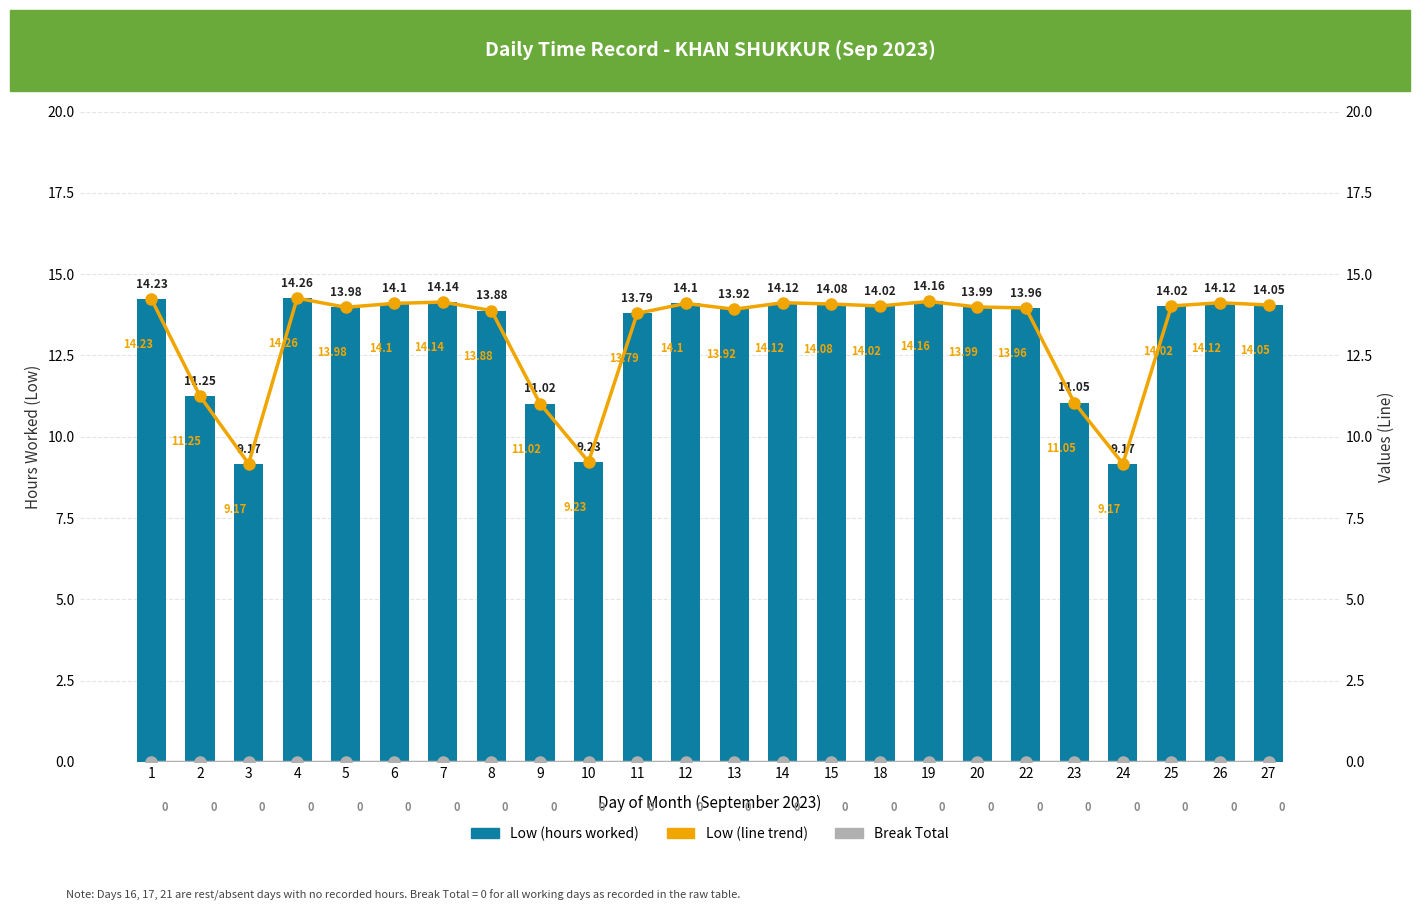

At 1, list the series in order from largest to smallest.

Low (hours worked), Low (line), Break Total